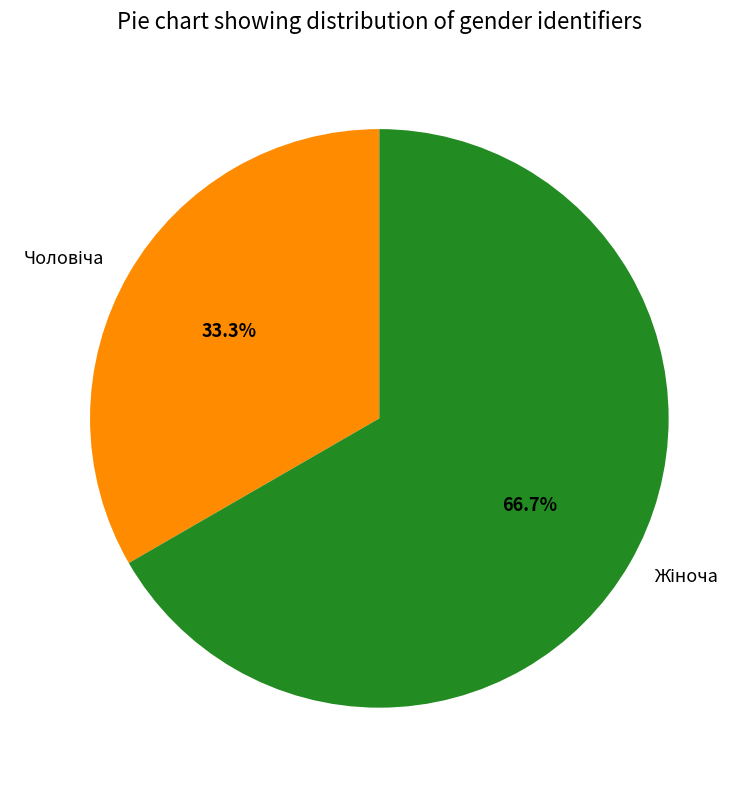

Does any single category account for the majority?

Yes